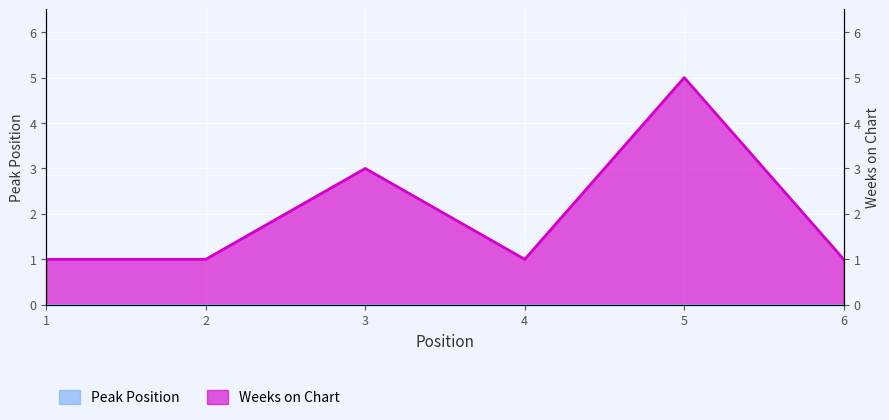

How many lines are shown in the chart?

1